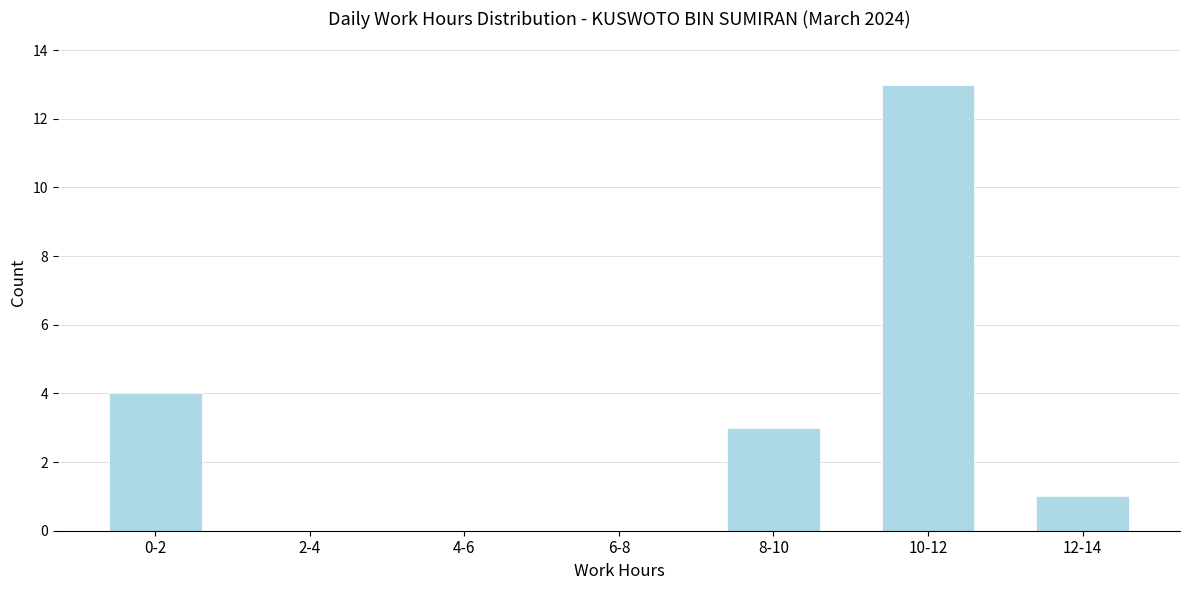

Reading right to left, transcribe all the data shown in this chart.

12-14=1	10-12=13	8-10=3	6-8=0	4-6=0	2-4=0	0-2=4